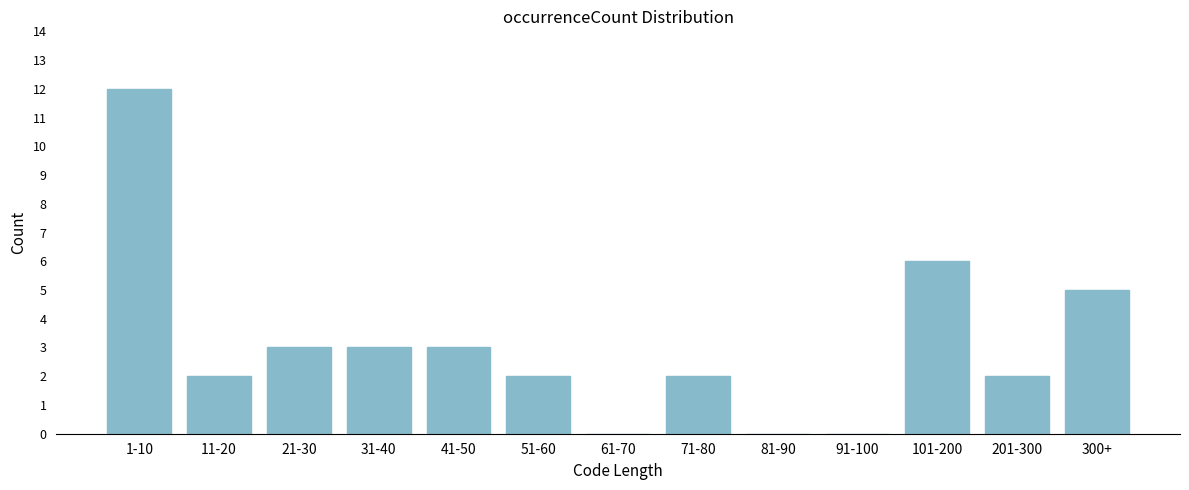

Reading left to right, extract all data points from this chart.

1-10=12	11-20=2	21-30=3	31-40=3	41-50=3	51-60=2	61-70=0	71-80=2	81-90=0	91-100=0	101-200=6	201-300=2	300+=5